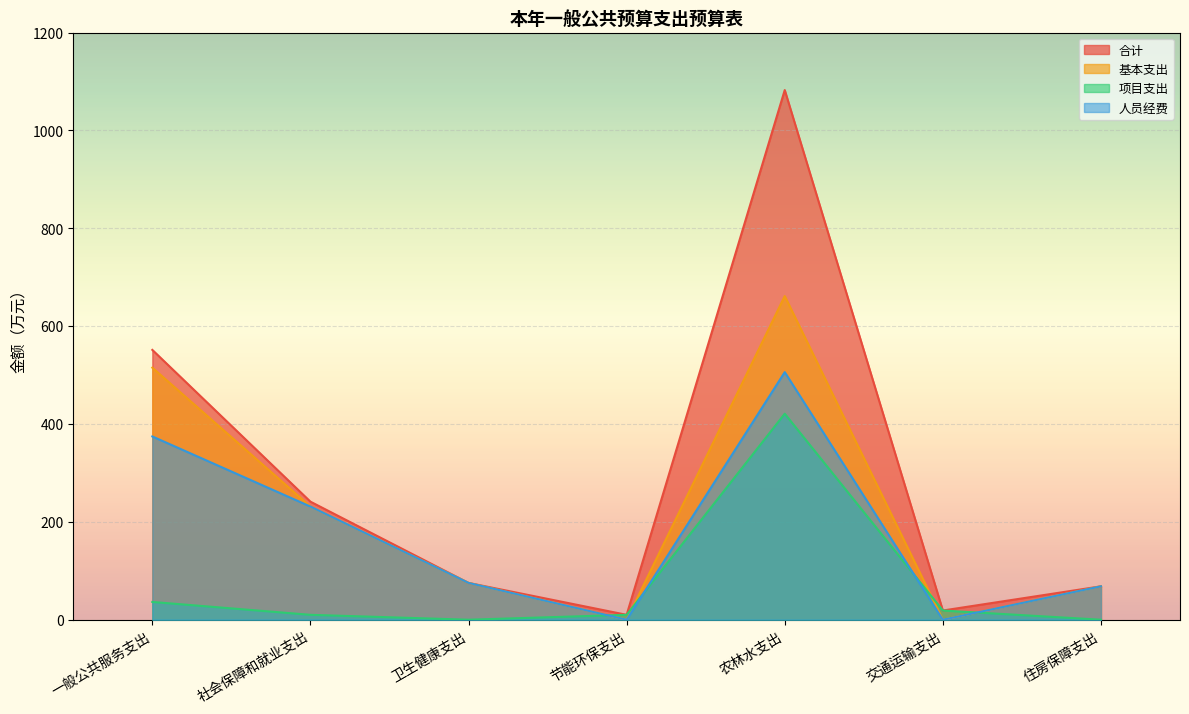

What position from the left is 节能环保支出?

4